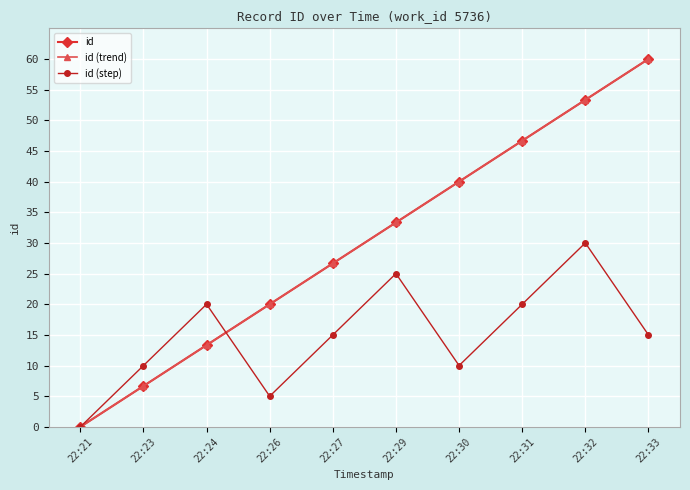

What is the difference between the id values at 22:29 and 22:27?

6.7